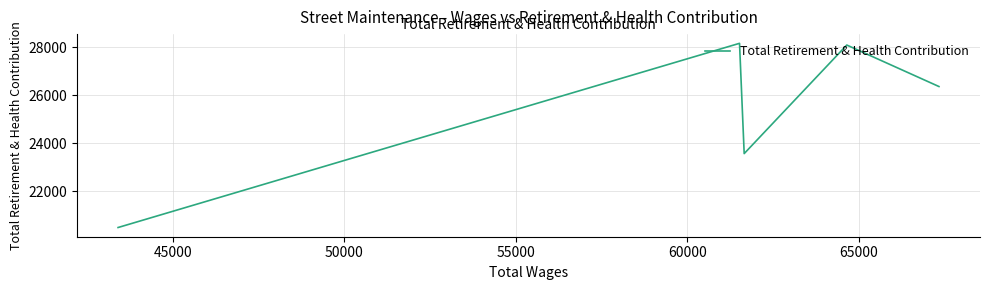

What is the average value?

25340